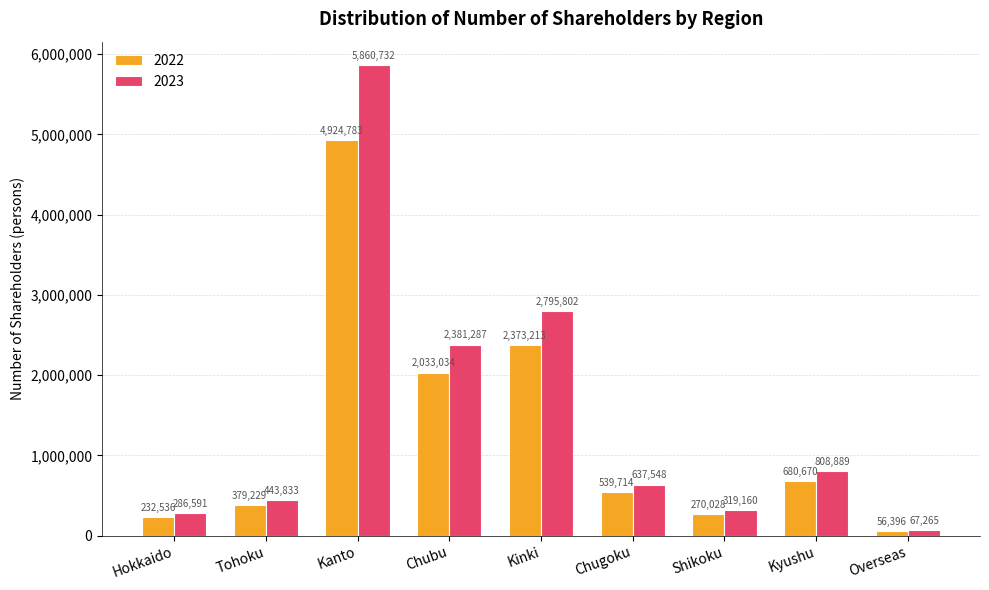

Reading left to right, extract all data points from this chart.

2022: Hokkaido=232536	Tohoku=379229	Kanto=4924783	Chubu=2033034	Kinki=2373213	Chugoku=539714	Shikoku=270028	Kyushu=680670	Overseas=56396
2023: Hokkaido=286591	Tohoku=443833	Kanto=5860732	Chubu=2381287	Kinki=2795802	Chugoku=637548	Shikoku=319160	Kyushu=808889	Overseas=67265